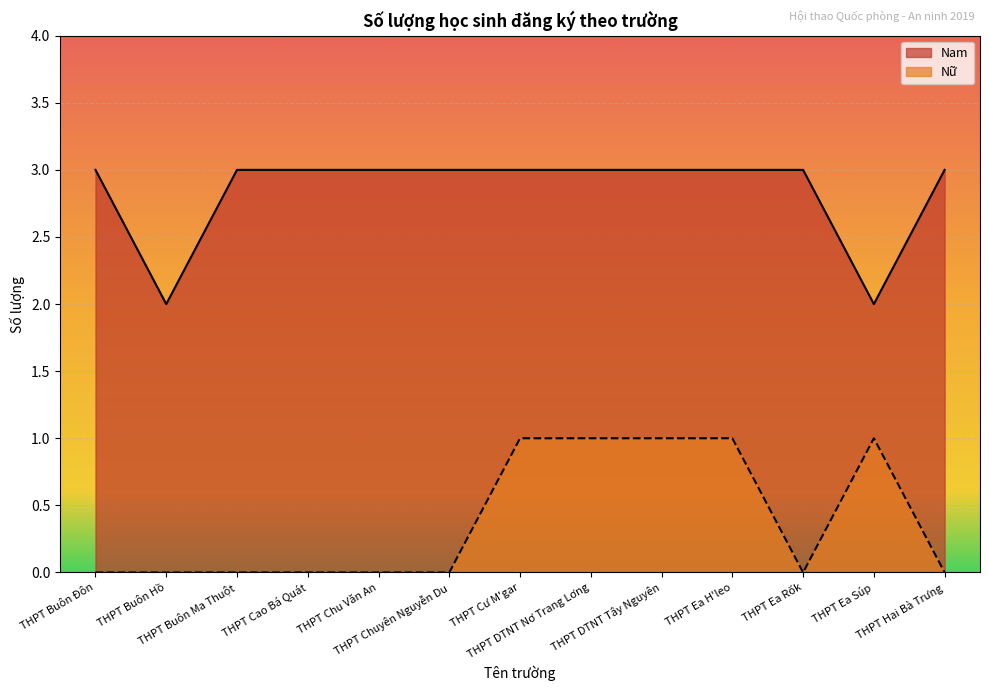

Which series has the widest spread of values?

Nam